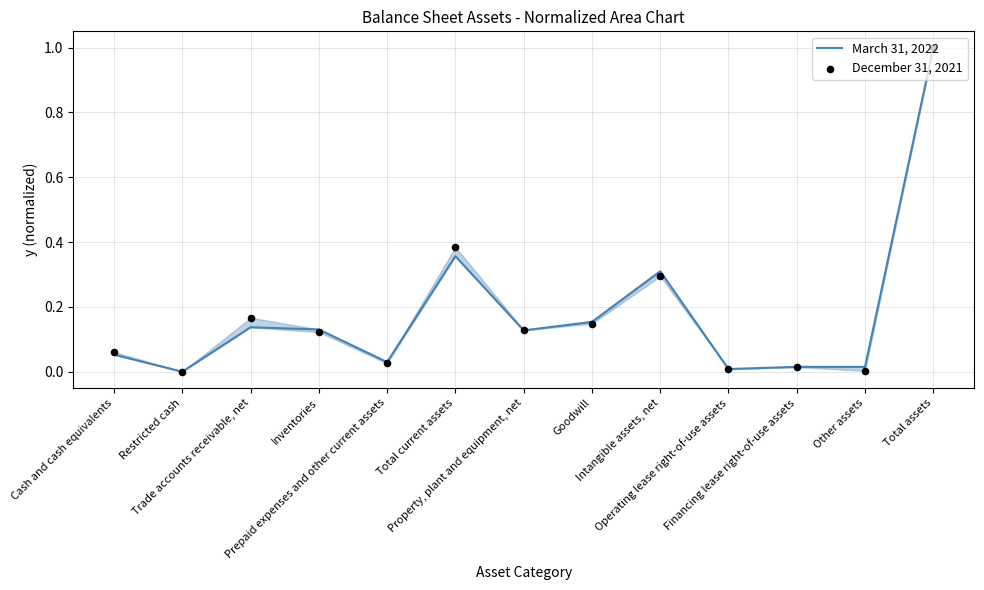

At which category is the sum across all series the highest?

Total assets